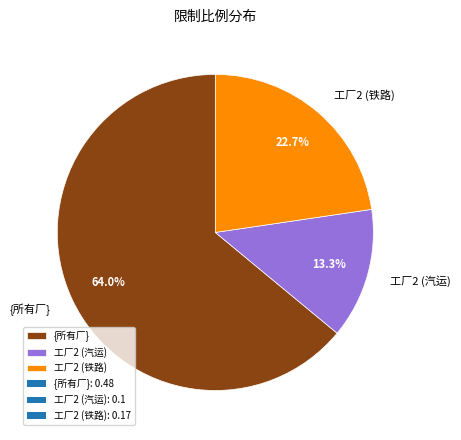

Rank the categories by value from lowest to highest.

工厂2 (汽运), 工厂2 (铁路), {所有厂}